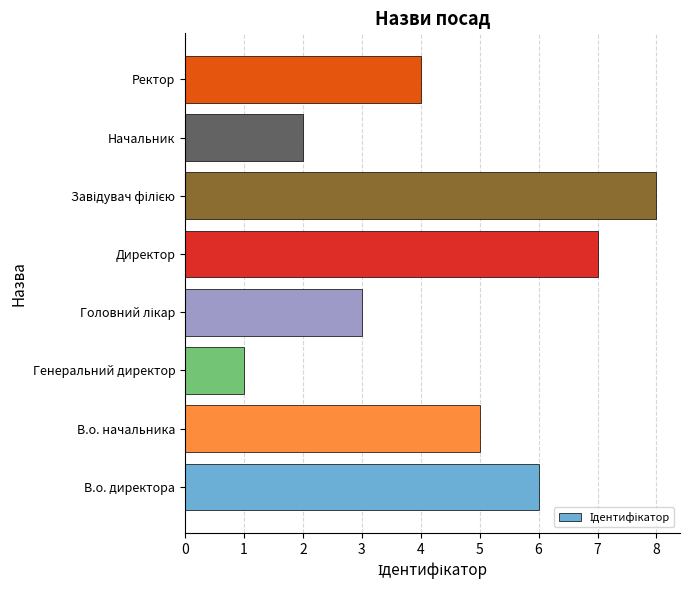

What is the sum of all values?

36